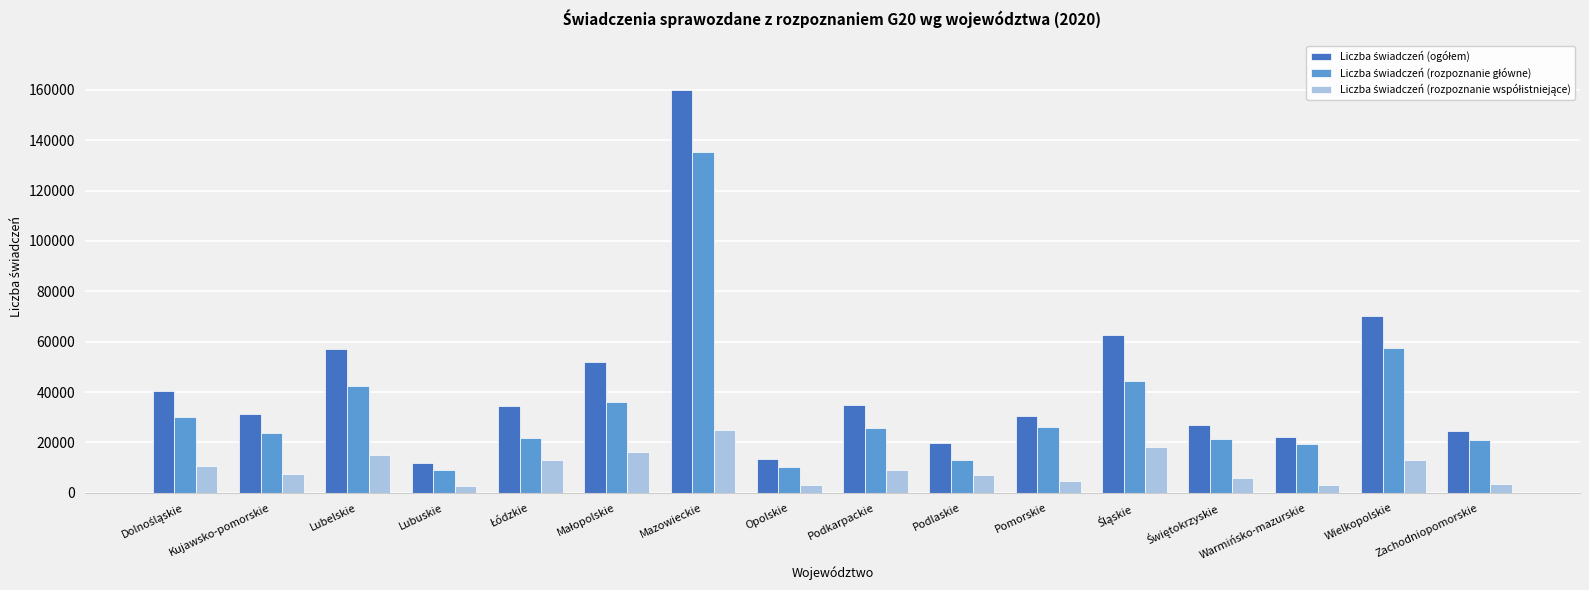

How many series are shown in this chart?

3